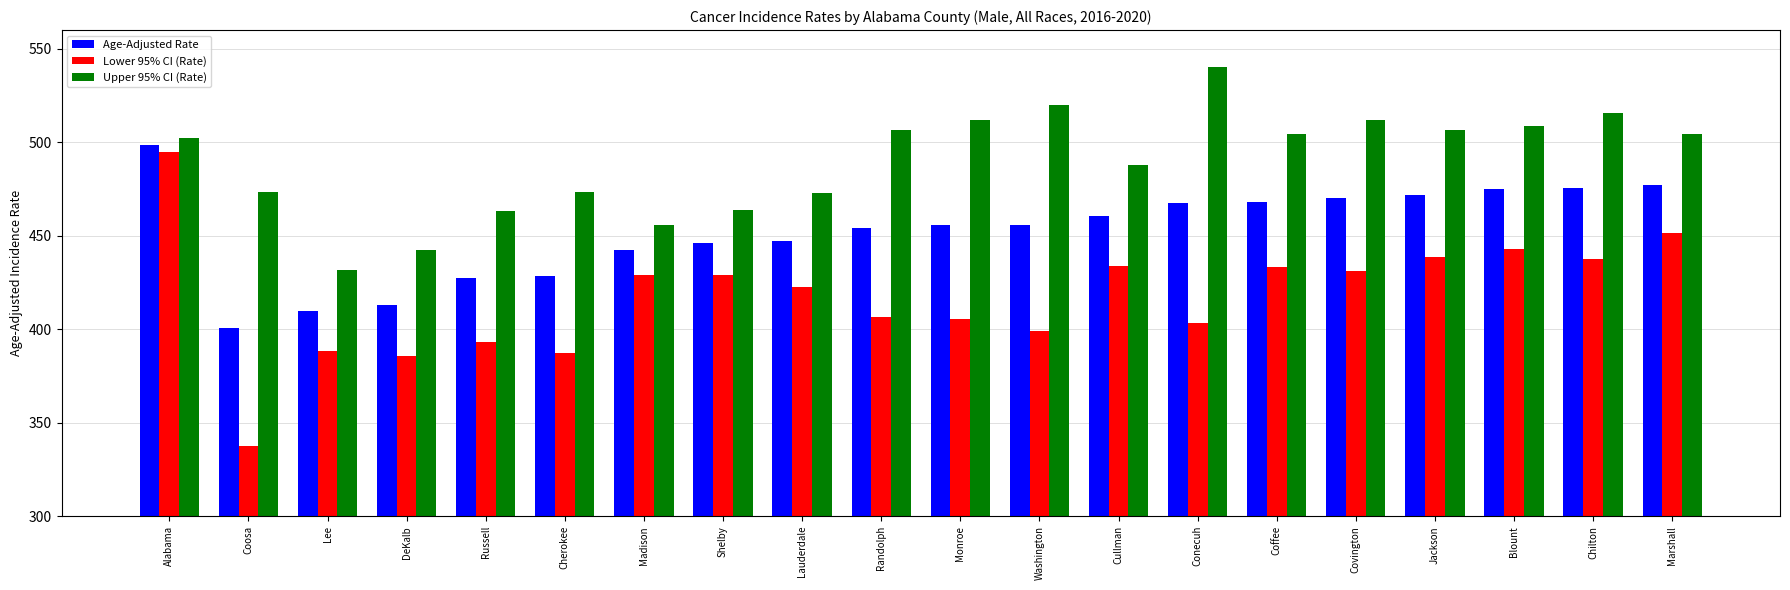

What is the difference between the highest and lowest values at Cherokee?

86.5